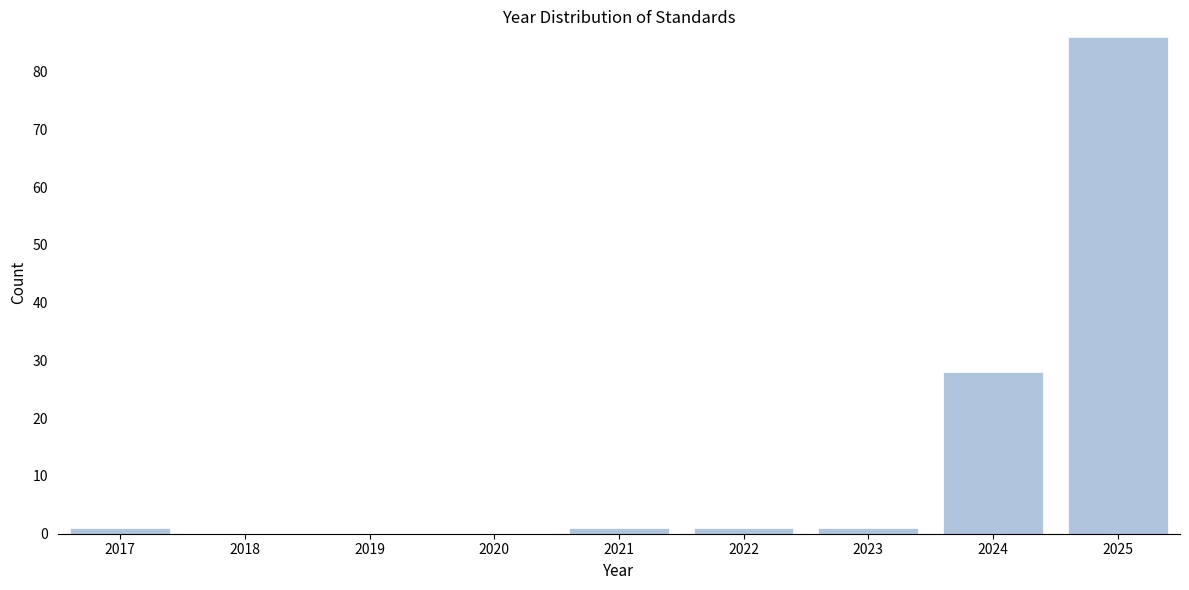

Reading left to right, transcribe all the data shown in this chart.

2017=1	2018=0	2019=0	2020=0	2021=1	2022=1	2023=1	2024=28	2025=86